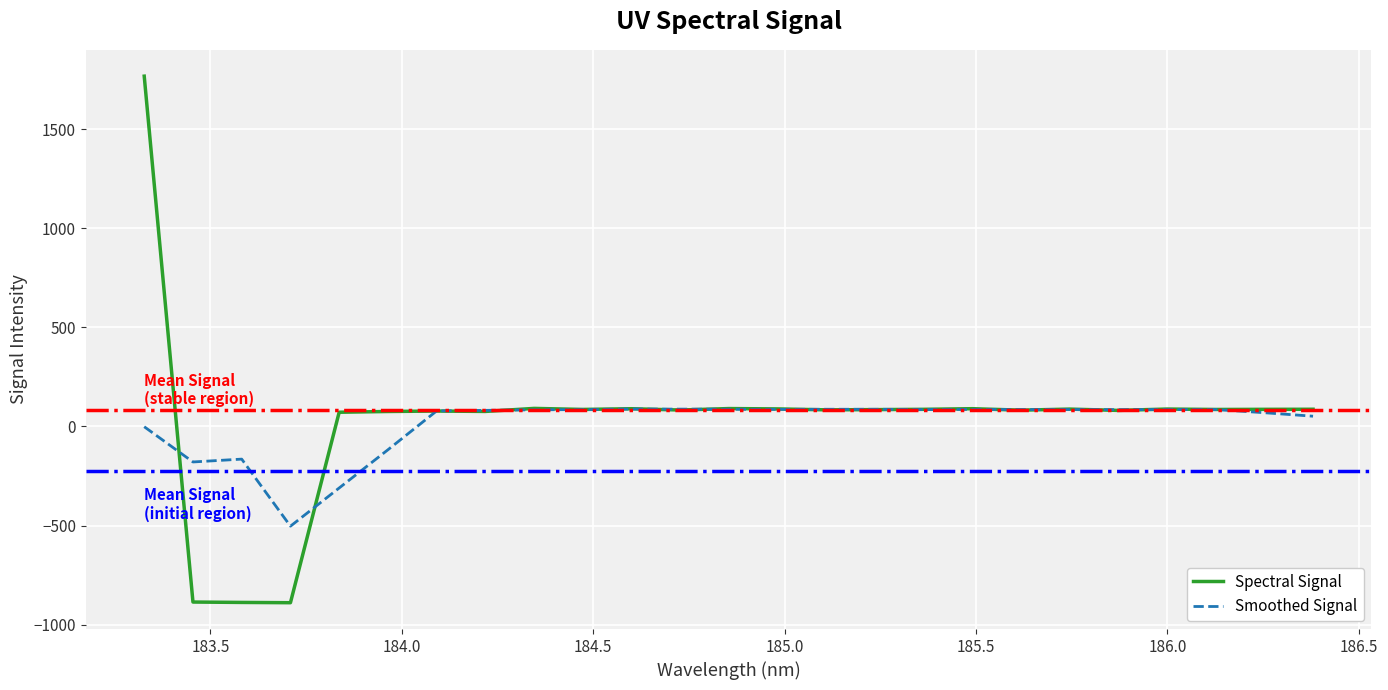

What is the maximum value for Smoothed Signal?

88.1